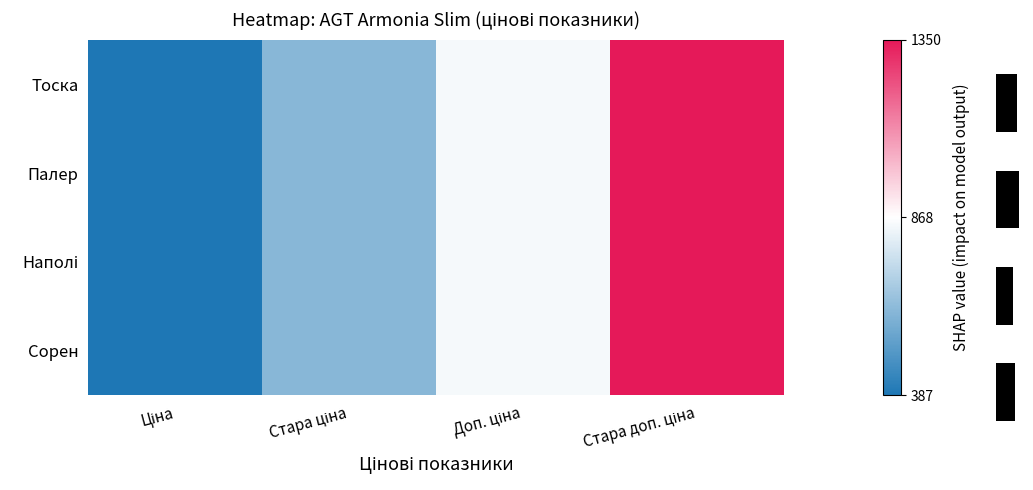

Which label corresponds to the largest value in the chart?

Стара доп. ціна